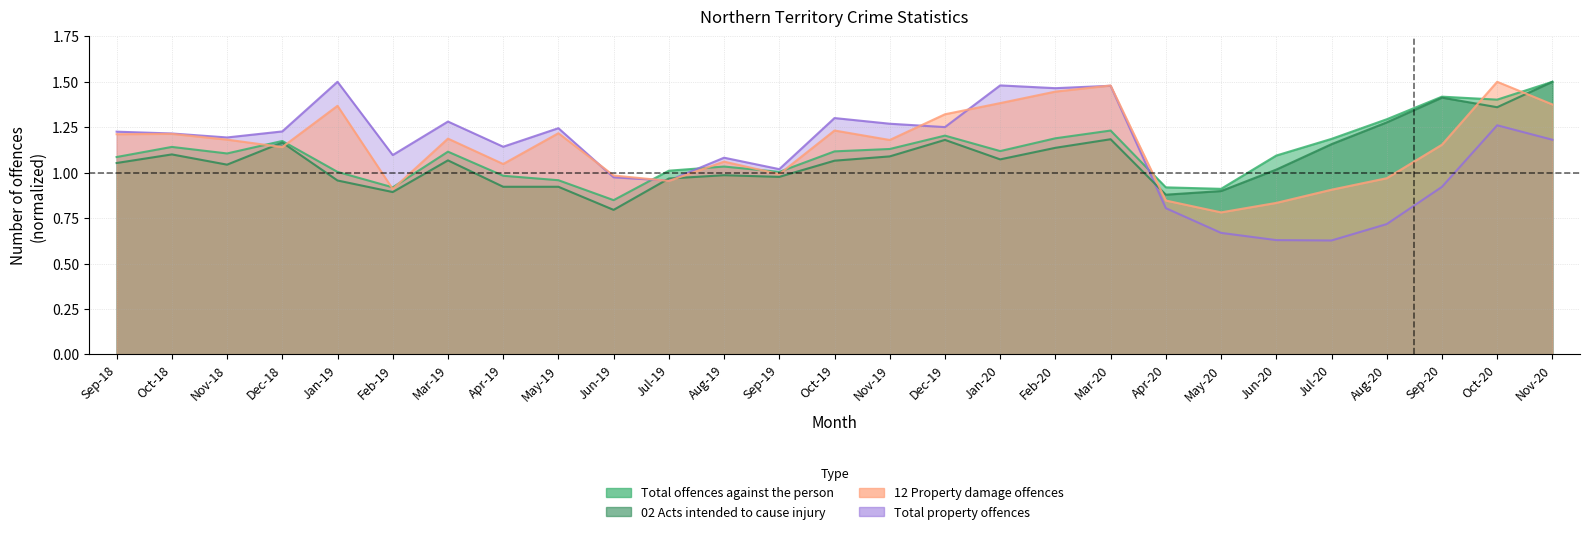

Which series has the largest total across all categories?

12 Property damage offences